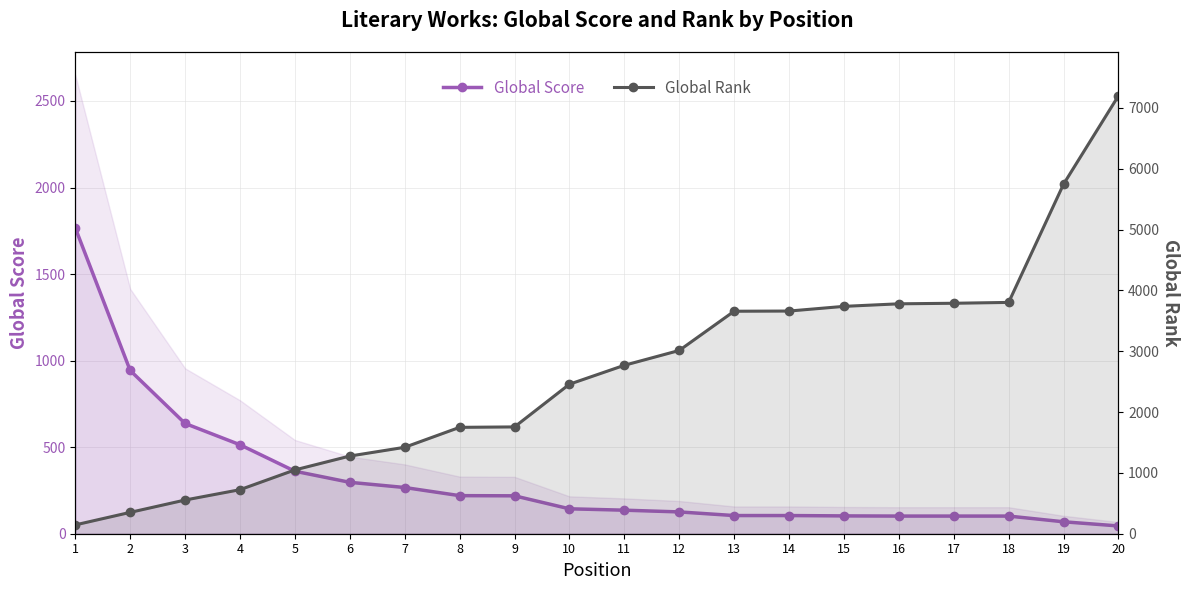

What is the sum of all Global Score values?

6364